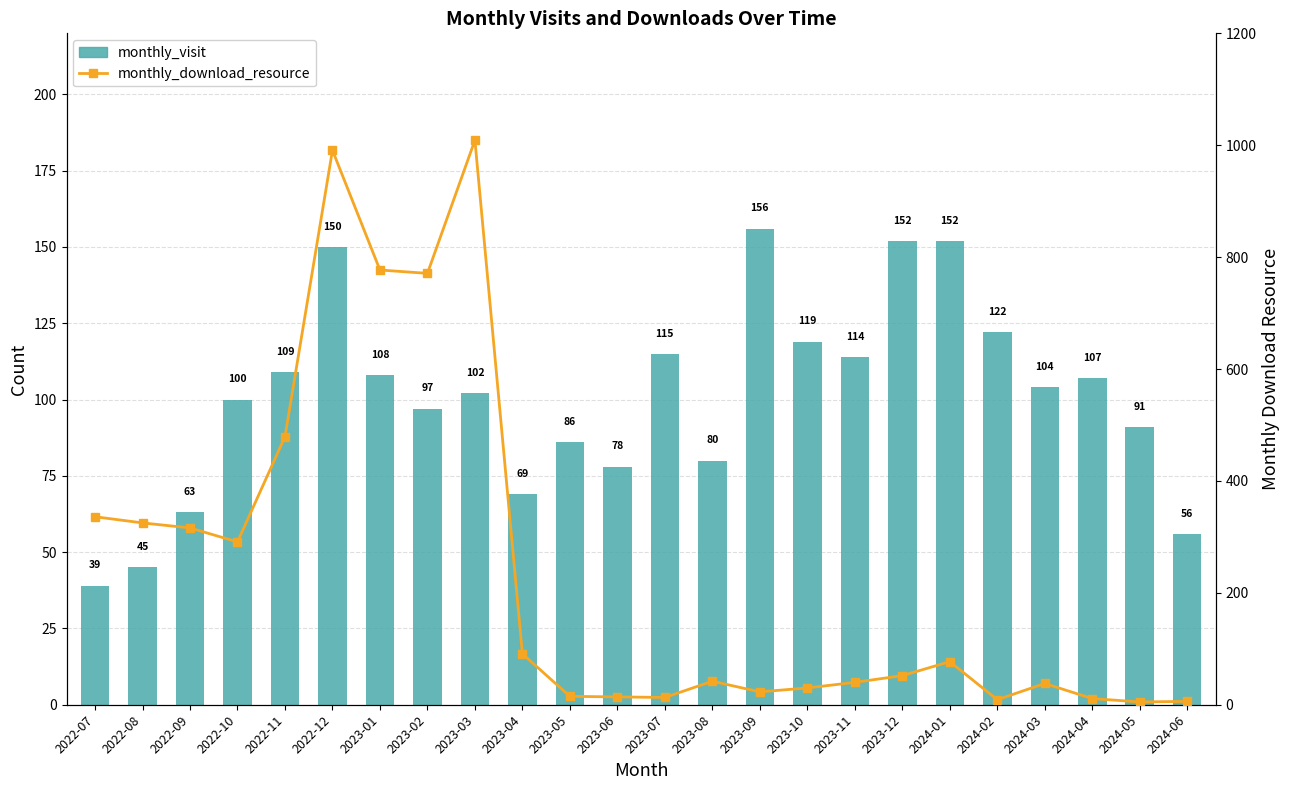

Is it true that monthly_download_resource equals 52 at 2023-12?

True